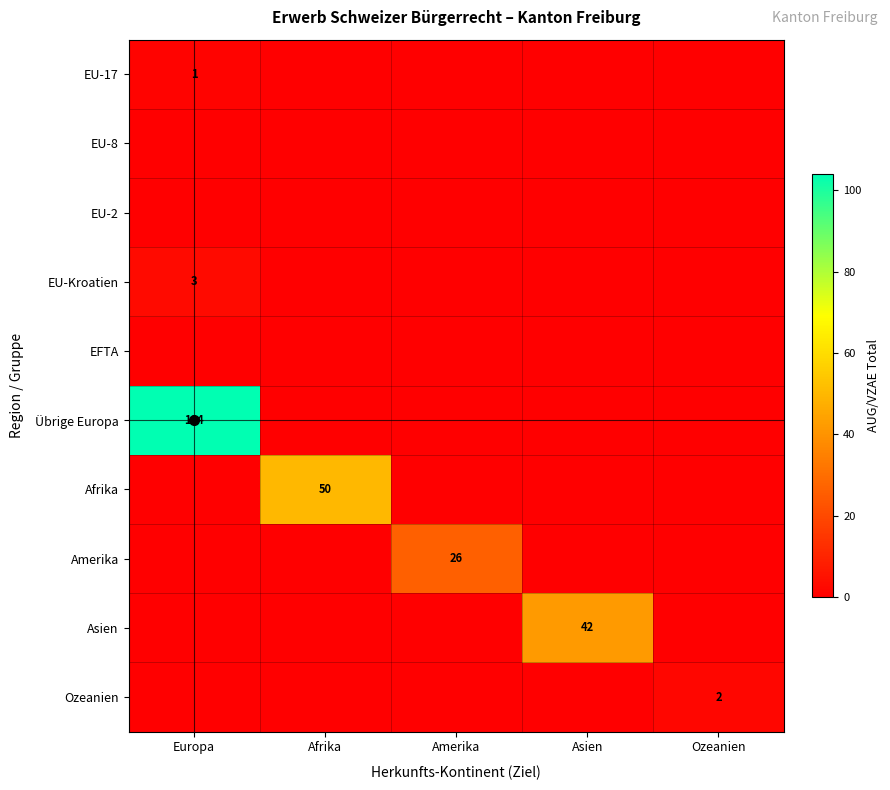

Rank the series by their maximum value, from highest to lowest.

Übrige Europa, Afrika, Asien, Amerika, EU-Kroatien, Ozeanien, EU-17, EU-8, EU-2, EFTA